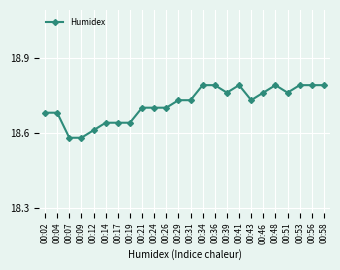

What is the sum of the values at 00:43 and 00:26?

37.4